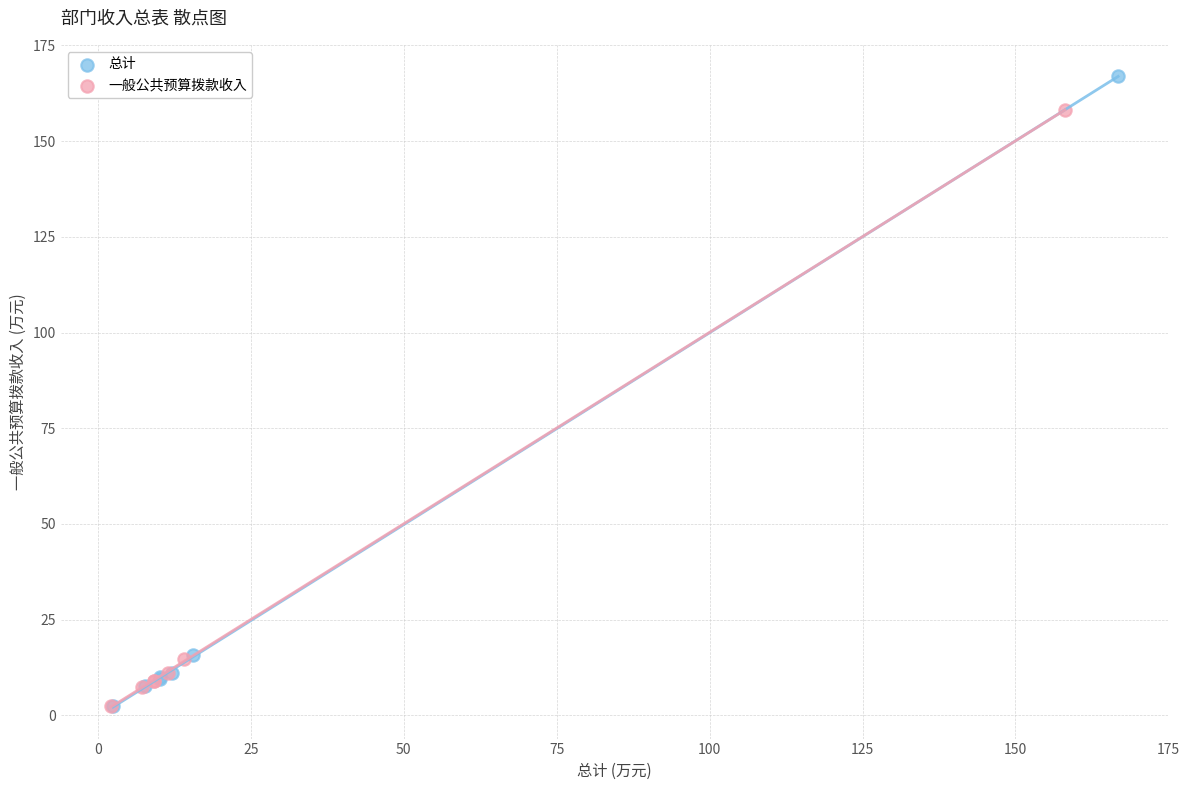

Which series contains the highest Y value?

总计